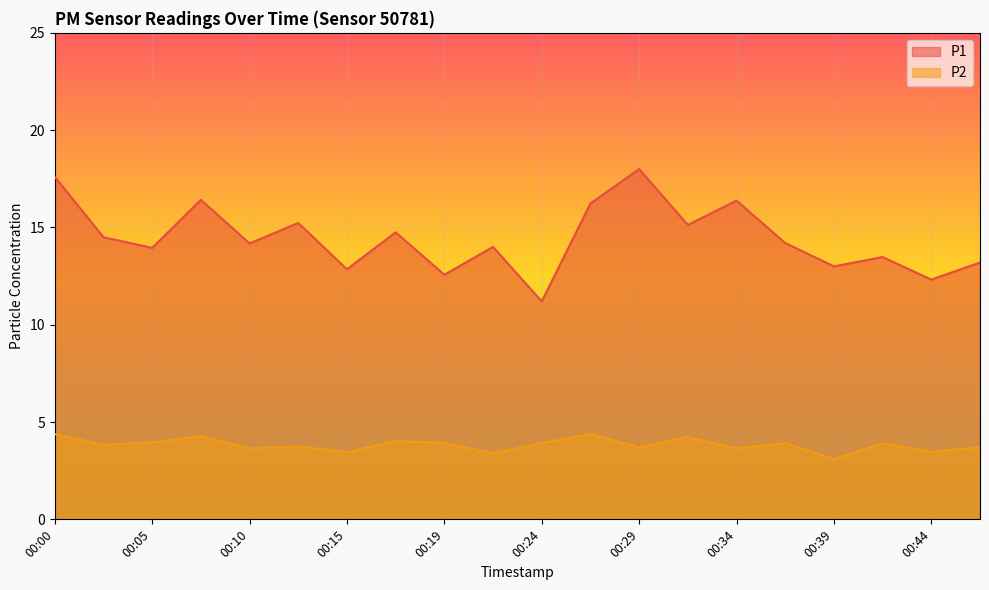

What are all the series names shown in the legend?

P1, P2